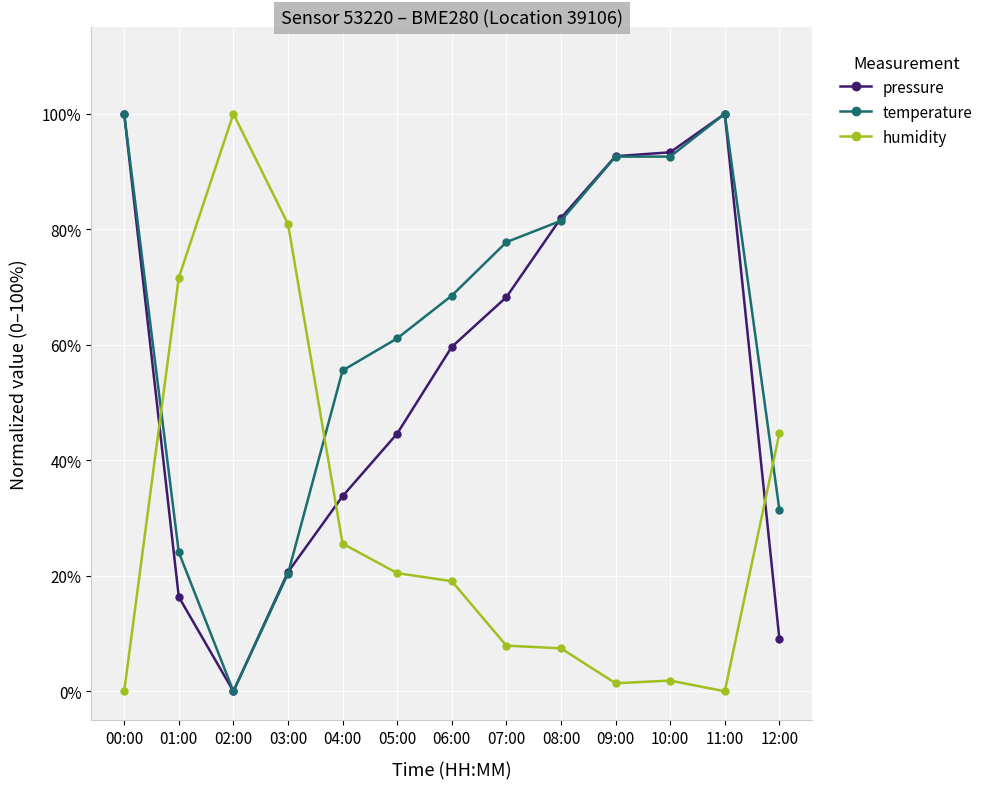

Is this an area chart (filled region under the line)?

No